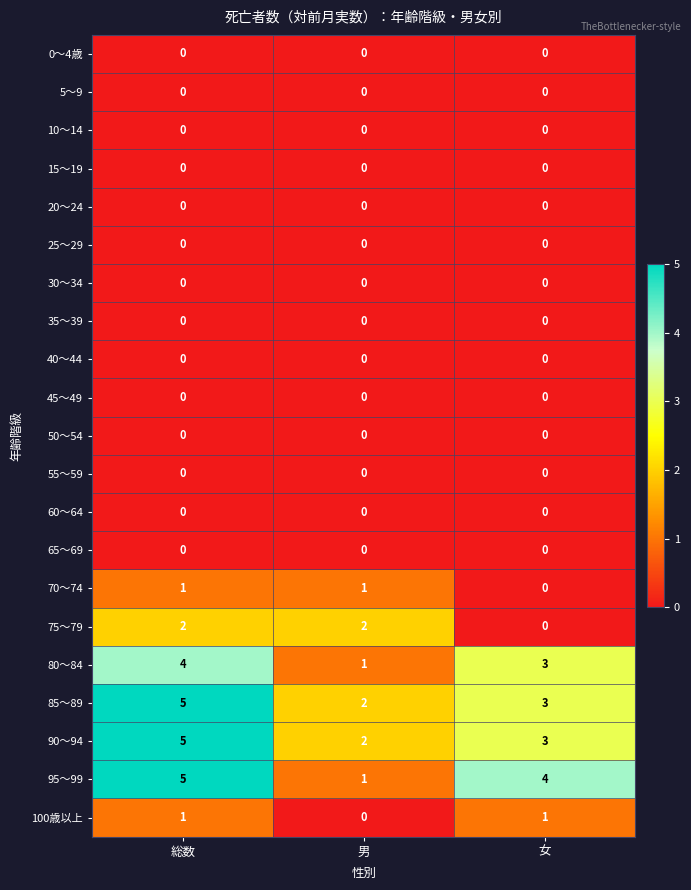

At which category is the sum across all series the highest?

総数